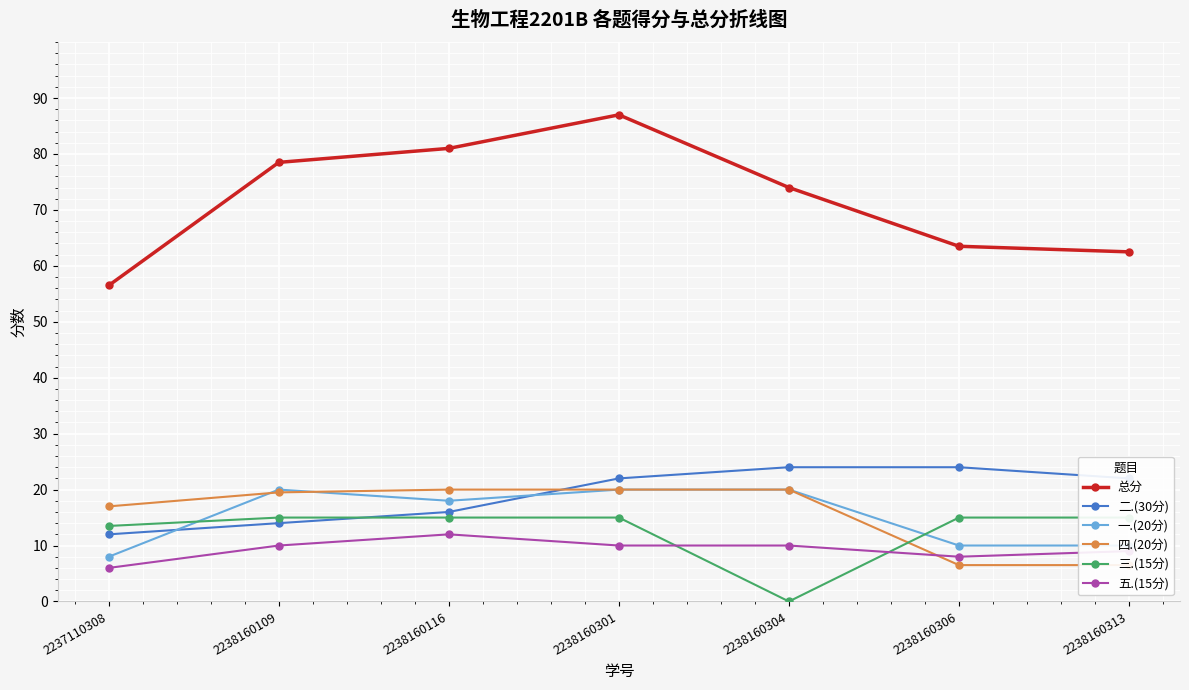

Reading right to left, transcribe all the data shown in this chart.

总分: 62.5	63.5	74.0	87.0	81.0	78.5	56.5
二.(30分): 22.0	24.0	24.0	22.0	16.0	14.0	12.0
一.(20分): 10.0	10.0	20.0	20.0	18.0	20.0	8.0
四.(20分): 6.5	6.5	20.0	20.0	20.0	19.5	17.0
三.(15分): 15.0	15.0	0.0	15.0	15.0	15.0	13.5
五.(15分): 9.0	8.0	10.0	10.0	12.0	10.0	6.0